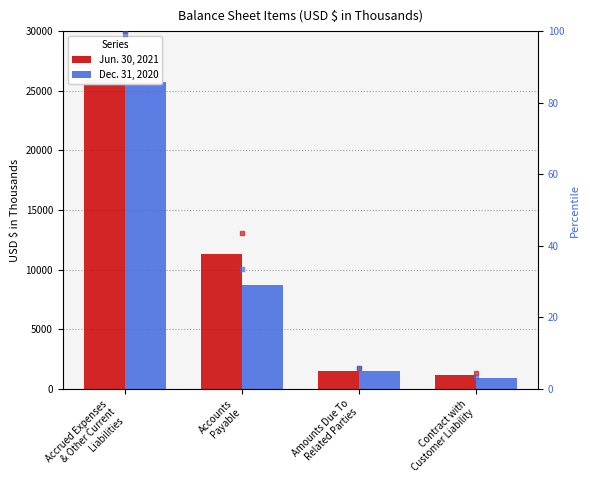

Is the value of rank Jun. 30, 2021 at Accounts
Payable greater than the value of rank Dec. 31, 2020 at Contract with
Customer Liability?

Yes